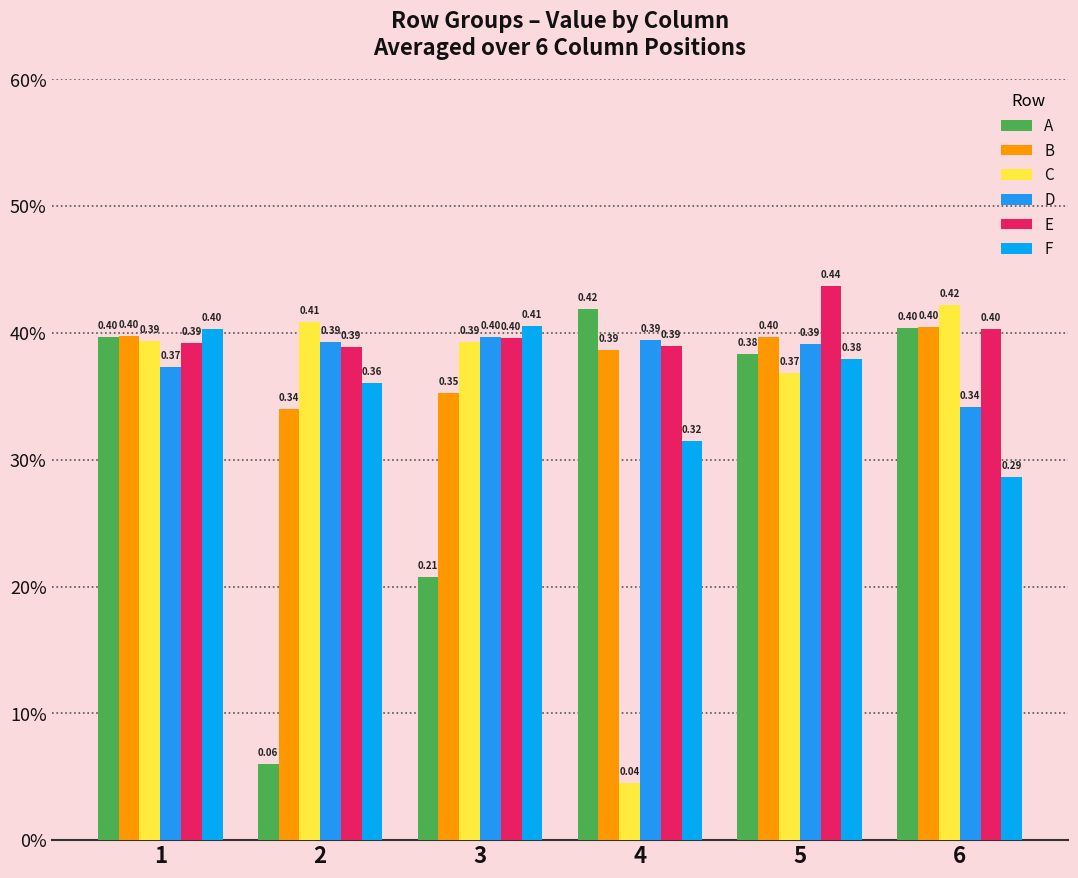

Does the chart contain stacked bars?

No